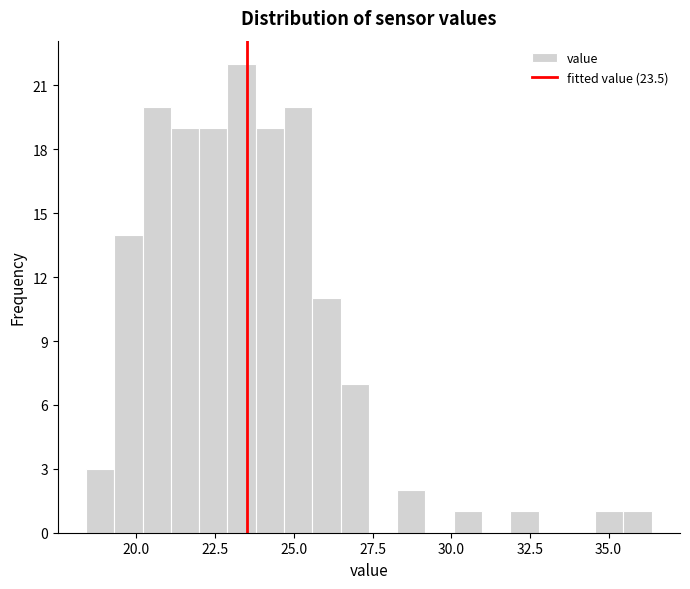

Read against the x-axis, roughly where is the centre of the tallest bar?

23.5